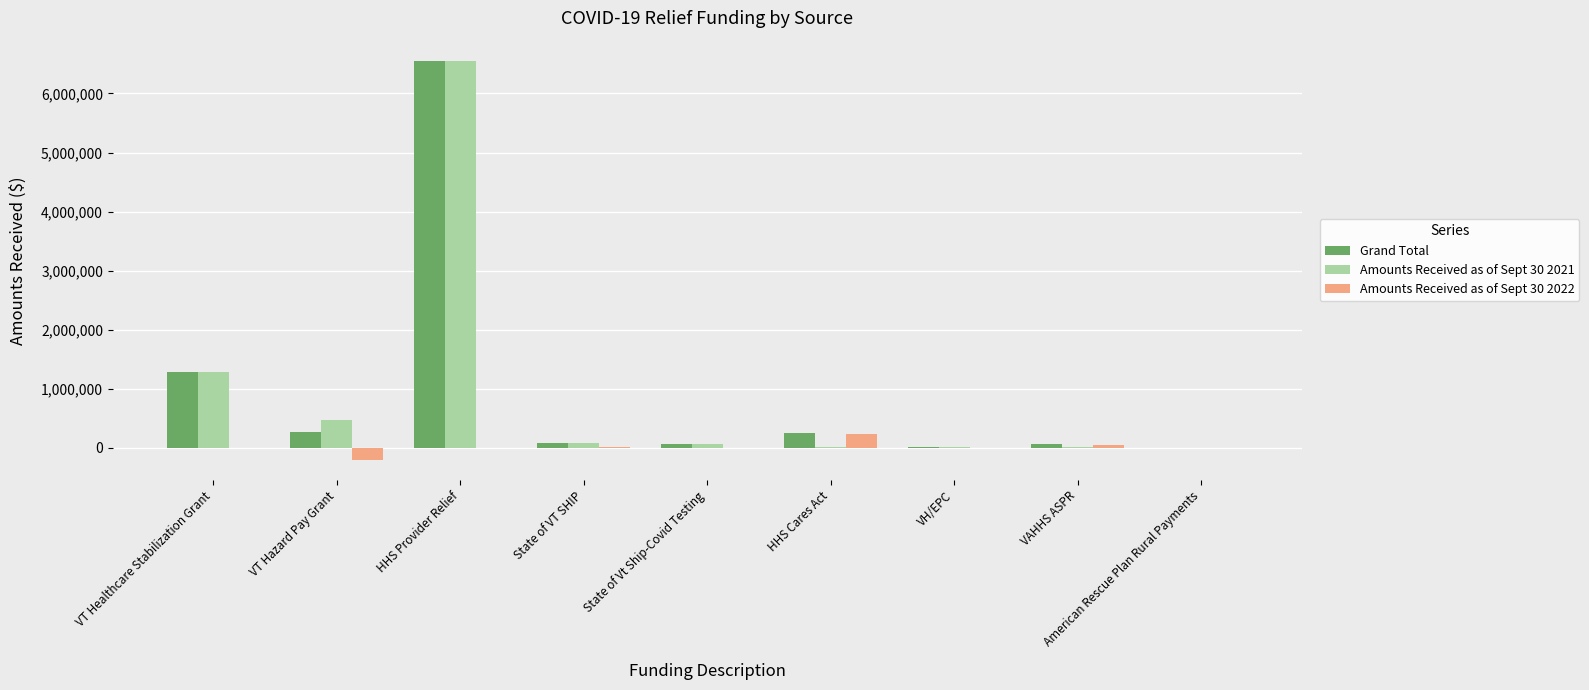

Does the chart contain stacked bars?

No